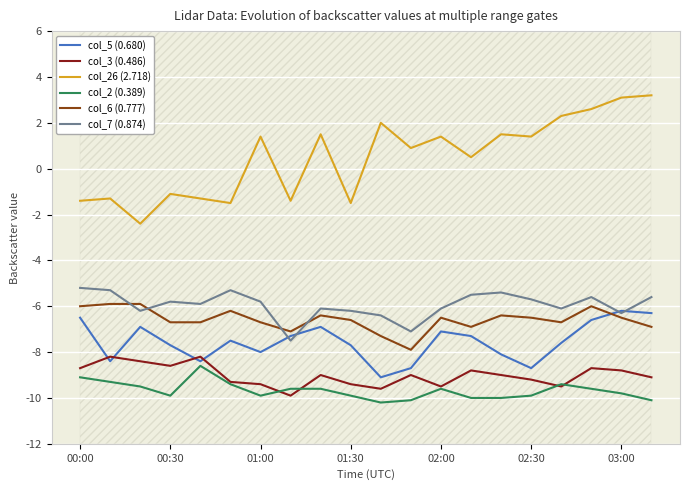

Where is the first local minimum for col_6 (0.777)?

7